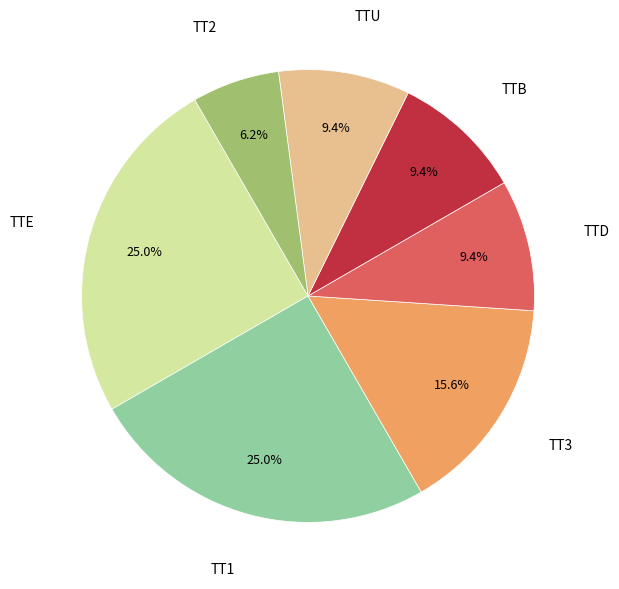

To the nearest percent, what is the average slice percentage?

14%